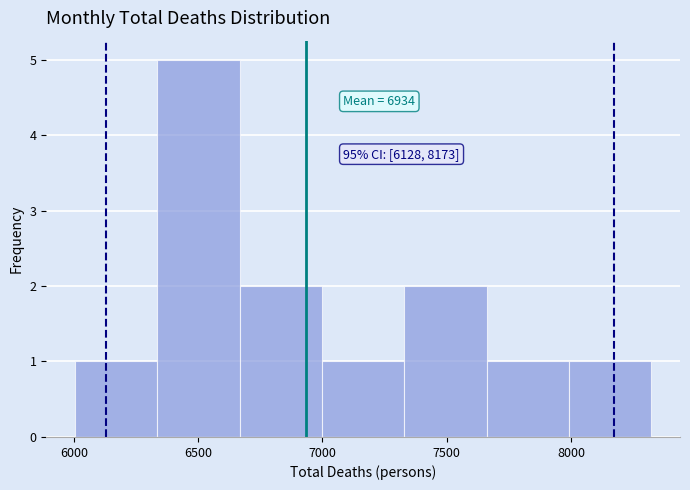

Which range on the x-axis has the tallest bar?

6350 to 6650